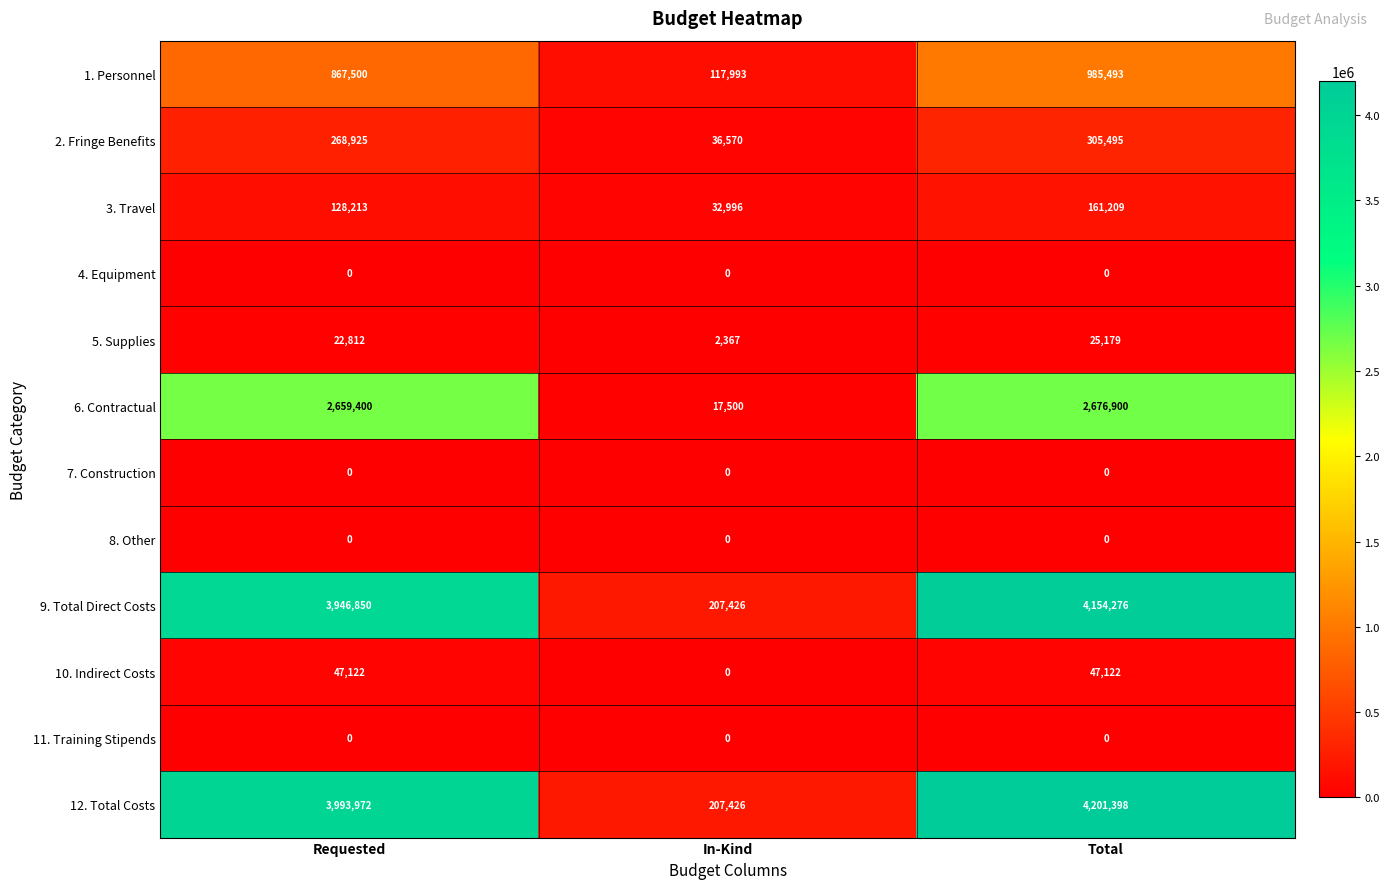

Is it true that 3. Travel equals 32996 at In-Kind?

True